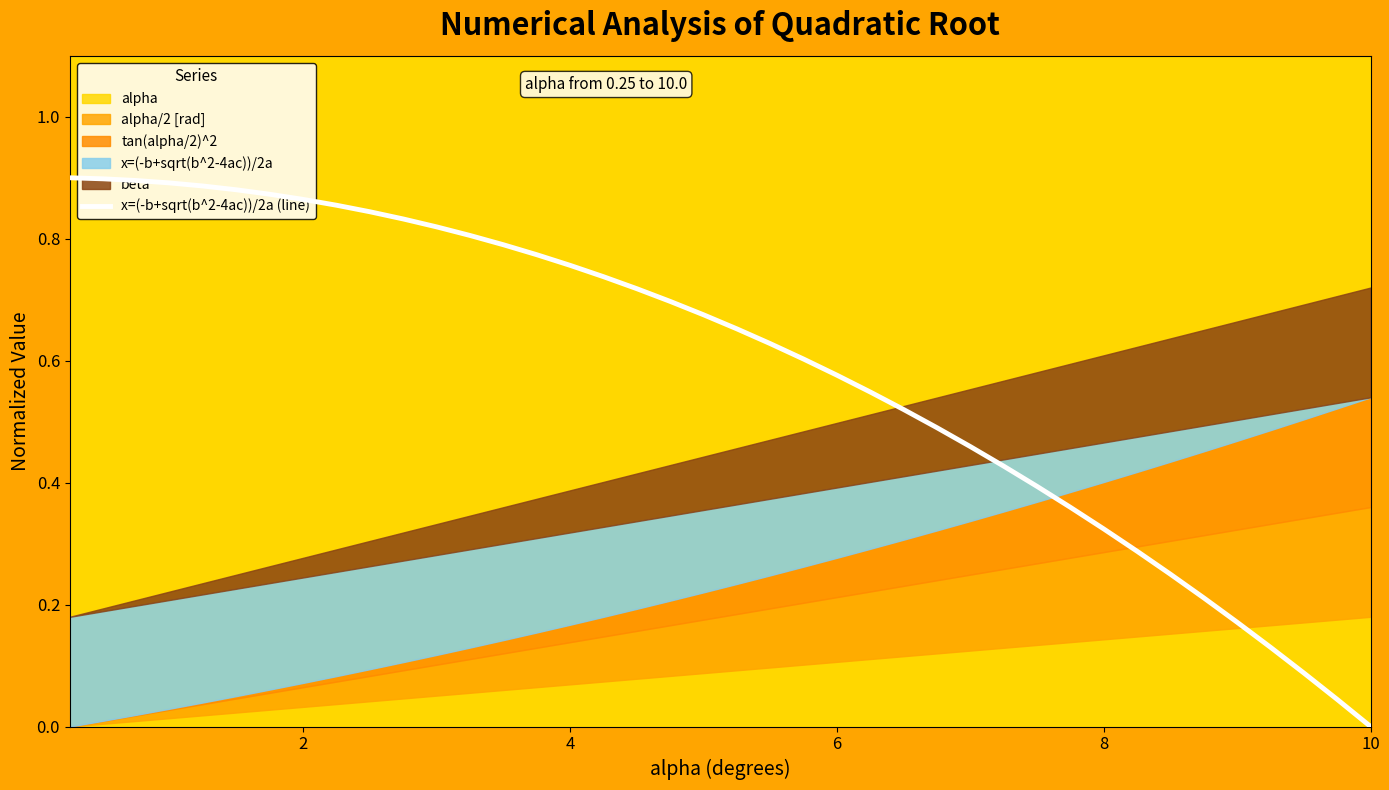

At which label does x=(-b+sqrt(b^2-4ac))/2a (line) reach its minimum?

10